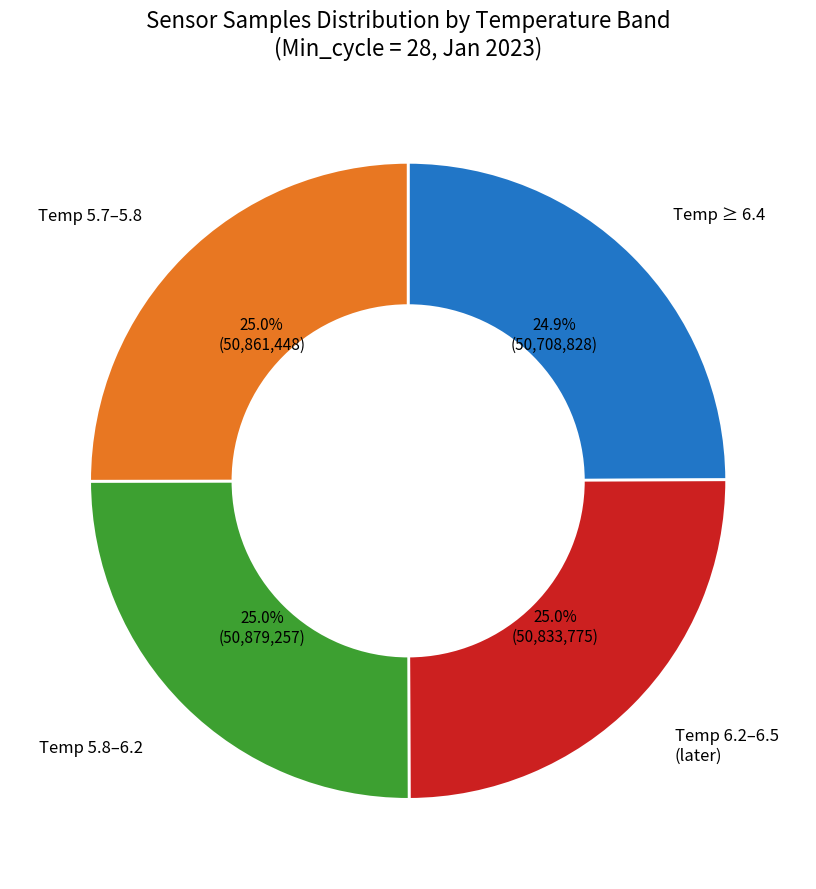

Is there a majority slice in this chart?

No